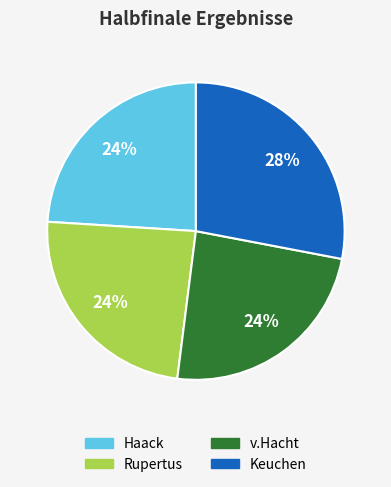

What is the ratio of the value at Keuchen to the value at Rupertus?

1.2